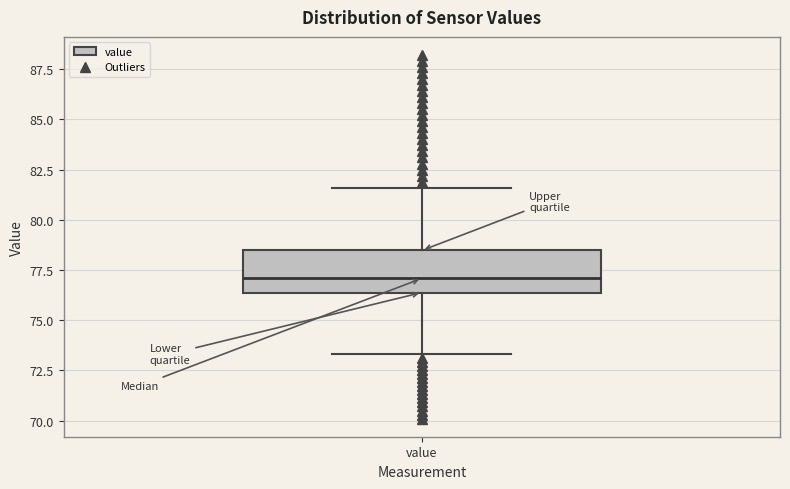

Transcribe this box plot: give where the median line is, the range the box spans, and where the two whiskers end, as read against the y-axis. The values are not printed on the chart, so give them approximately, as read against the axis.

median 77.0, box 76.5 to 78.5, whiskers 73.5 to 81.5